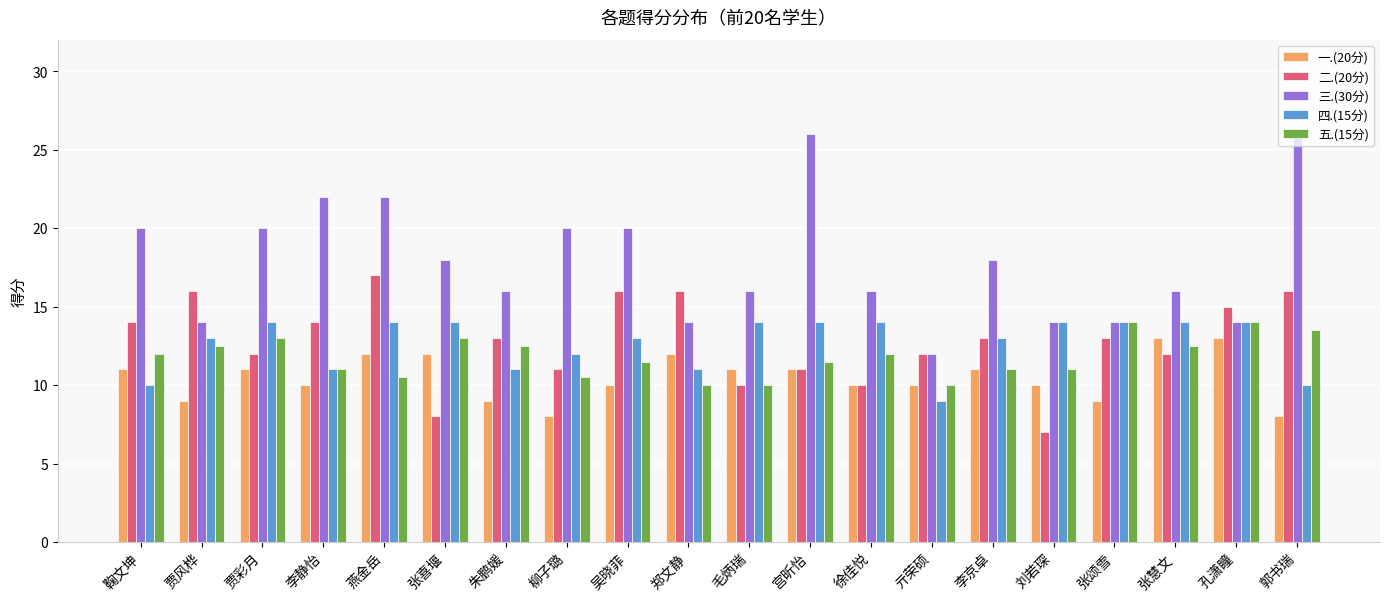

Count the number of data series in this chart.

5